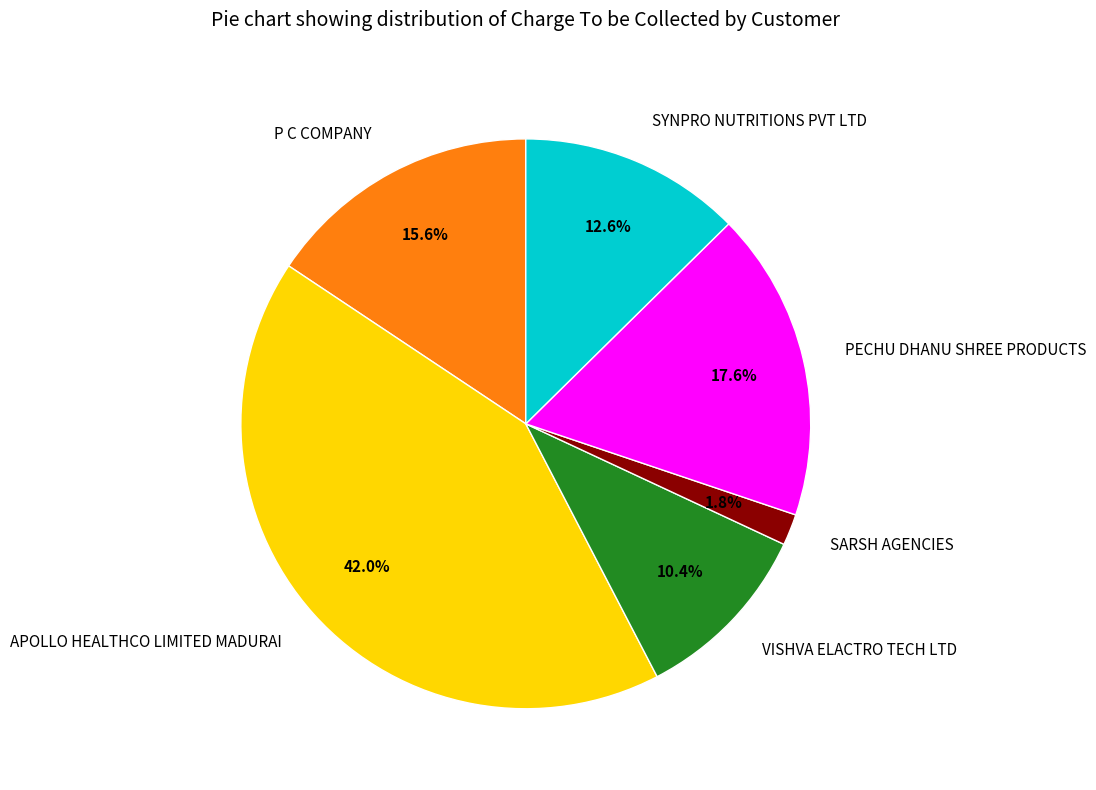

To the nearest percent, what is the difference between the largest and smallest slice percentages?

40%